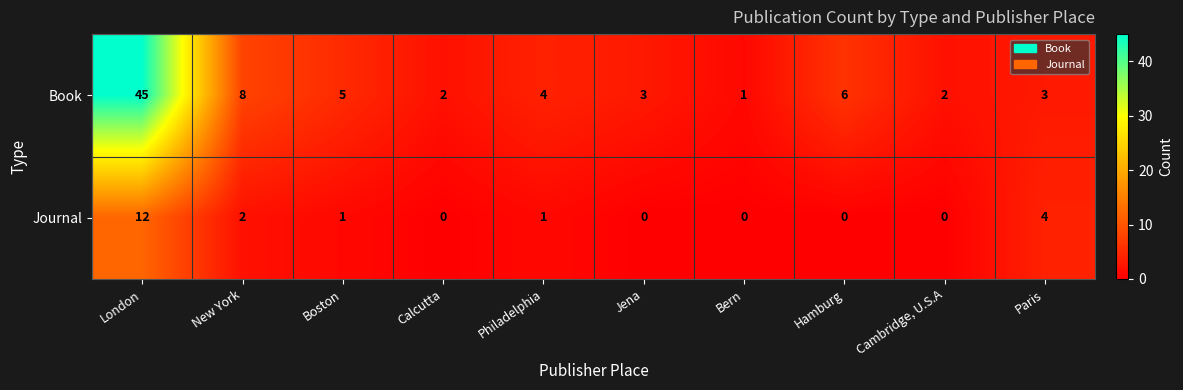

Reading left to right, transcribe all the data shown in this chart.

Book: 45	8	5	2	4	3	1	6	2	3
Journal: 12	2	1	0	1	0	0	0	0	4